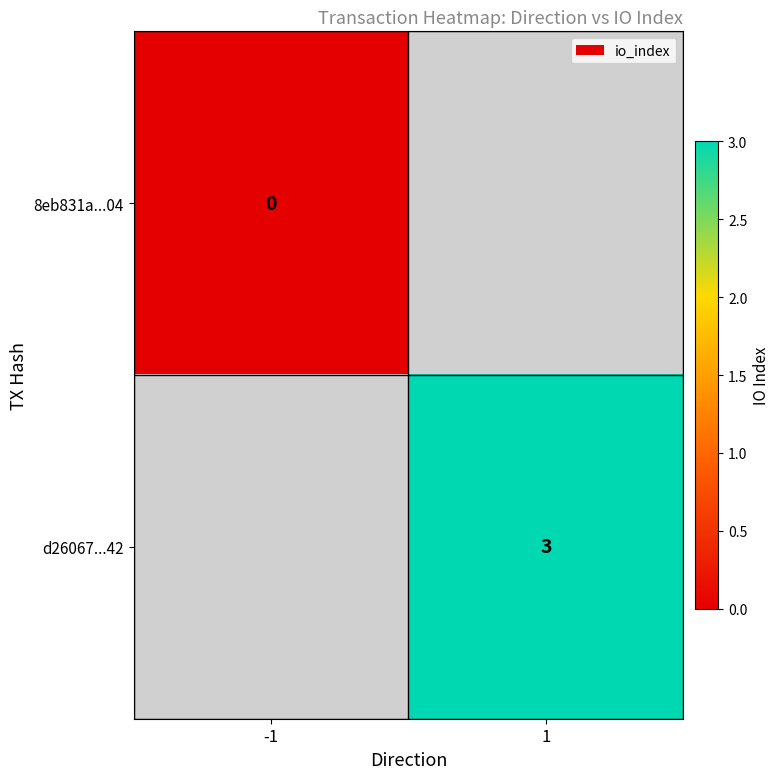

The value of d26067...42 at 1 is 4. True or false?

False